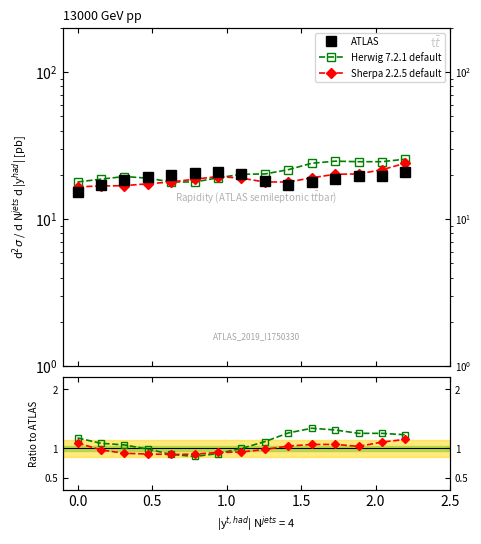

What is the difference between the second highest and second lowest values in the ATLAS series?

3.6